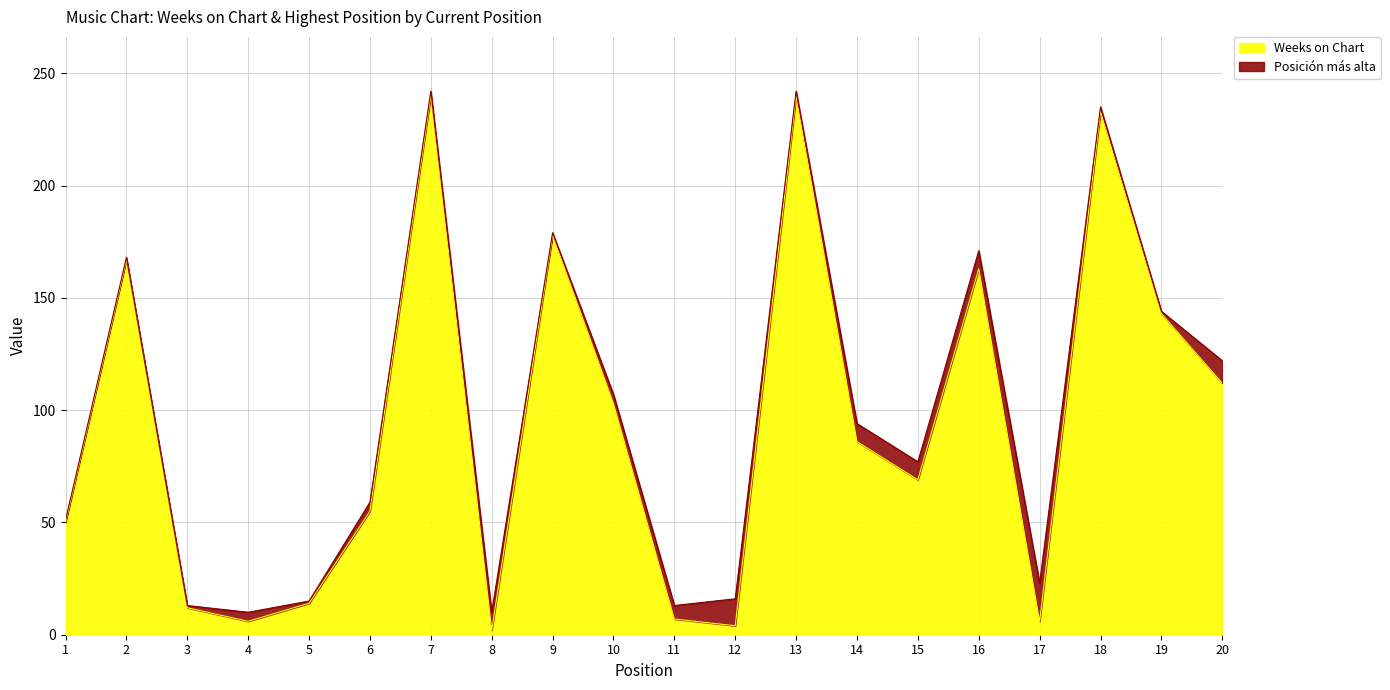

List the labels in order of value, largest first.

7, 13, 18, 9, 2, 16, 19, 20, 10, 14, 15, 6, 1, 5, 3, 11, 4, 17, 12, 8